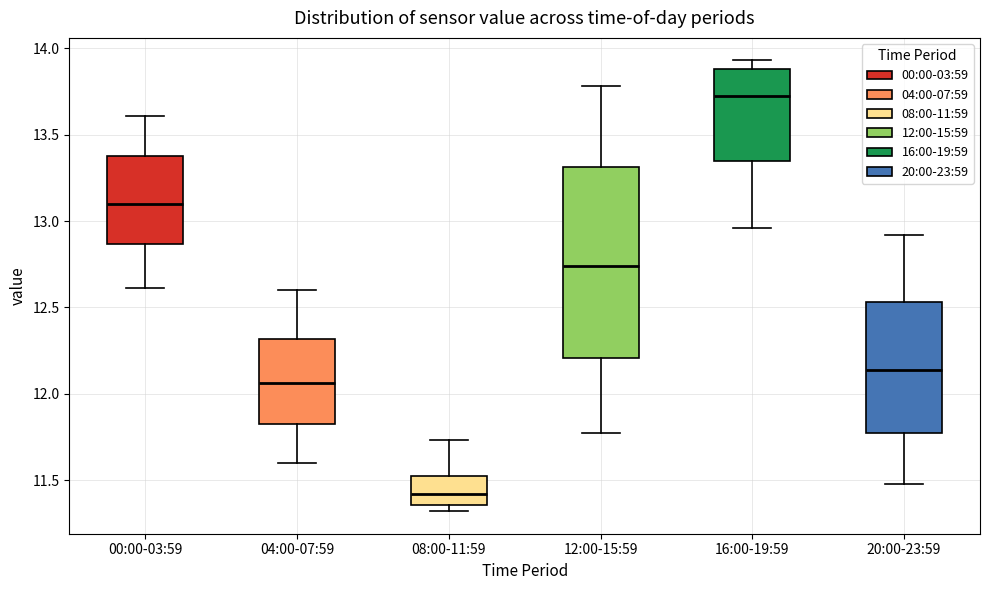

Which box has the highest median line?

16:00-19:59